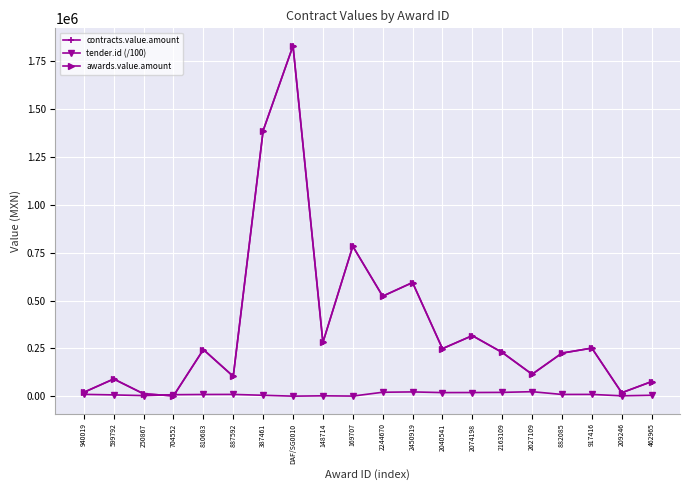

At which category does tender.id (/100) reach its first local peak?

887592